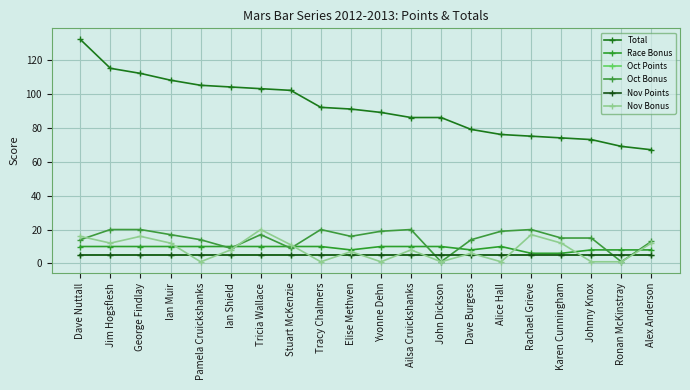

Is this an area chart (filled region under the line)?

No